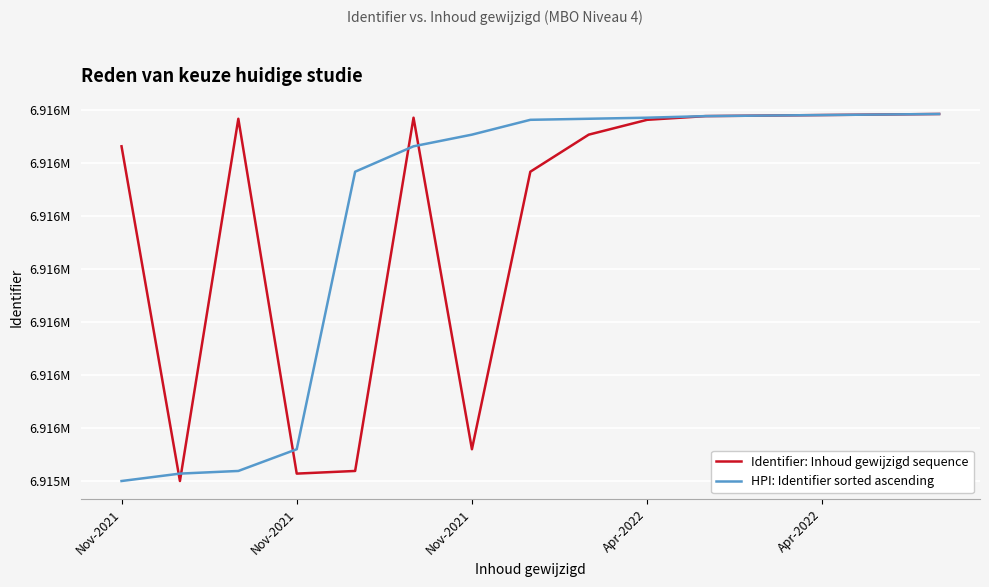

True or false: Identifier: Inhoud gewijzigd sequence and HPI: Identifier sorted ascending intersect in this chart.

True